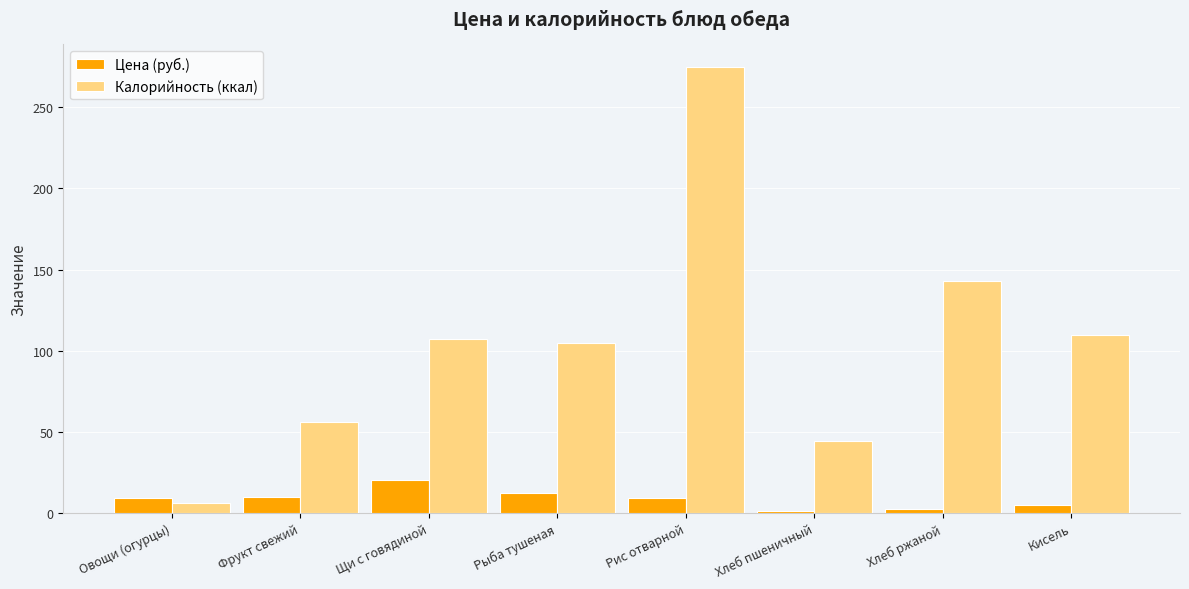

Which category has the highest value in the Калорийность (ккал) series?

Рис отварной